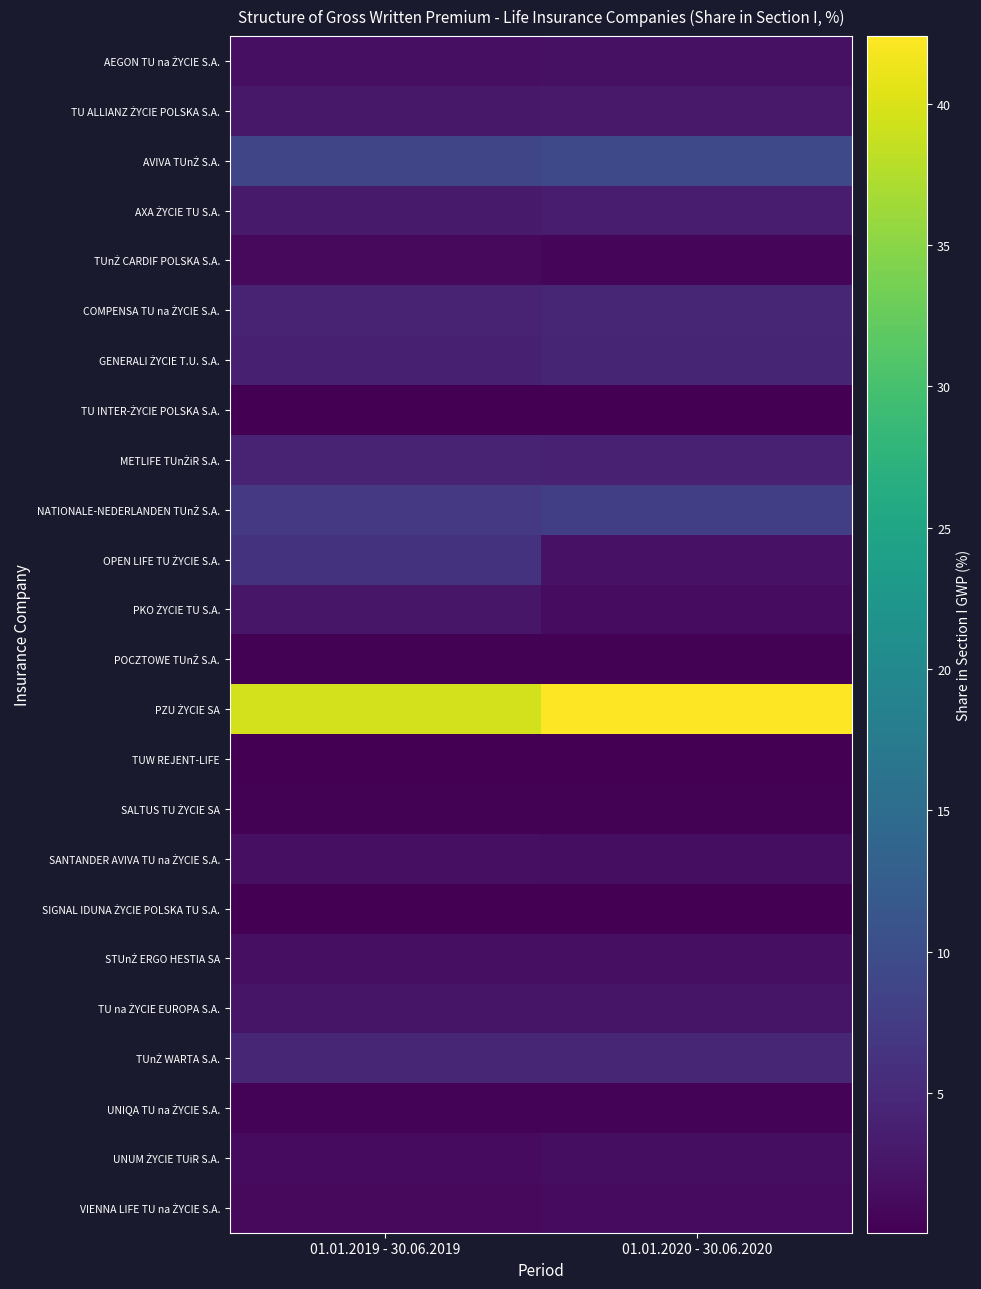

What is the total value across all series at 01.01.2019 - 30.06.2019?

99.6